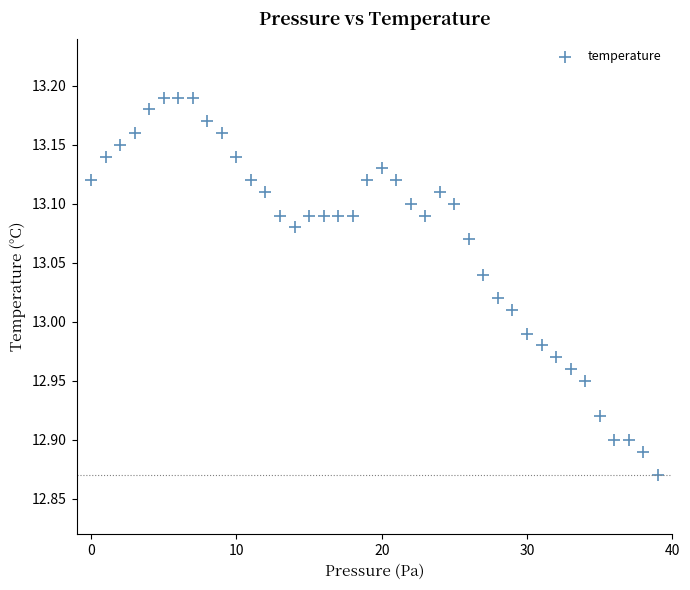

What is the range of Y values (max minus min)?

0.3